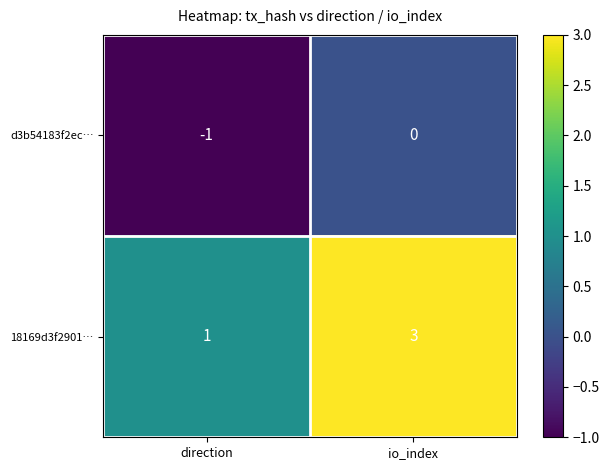

What is the spread (max minus min) of values at direction?

2